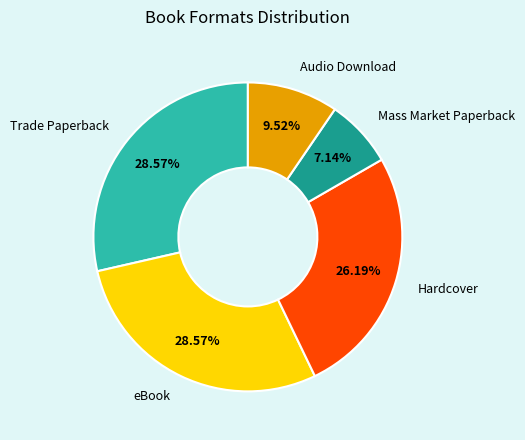

Between Trade Paperback and Hardcover, which is larger?

Trade Paperback